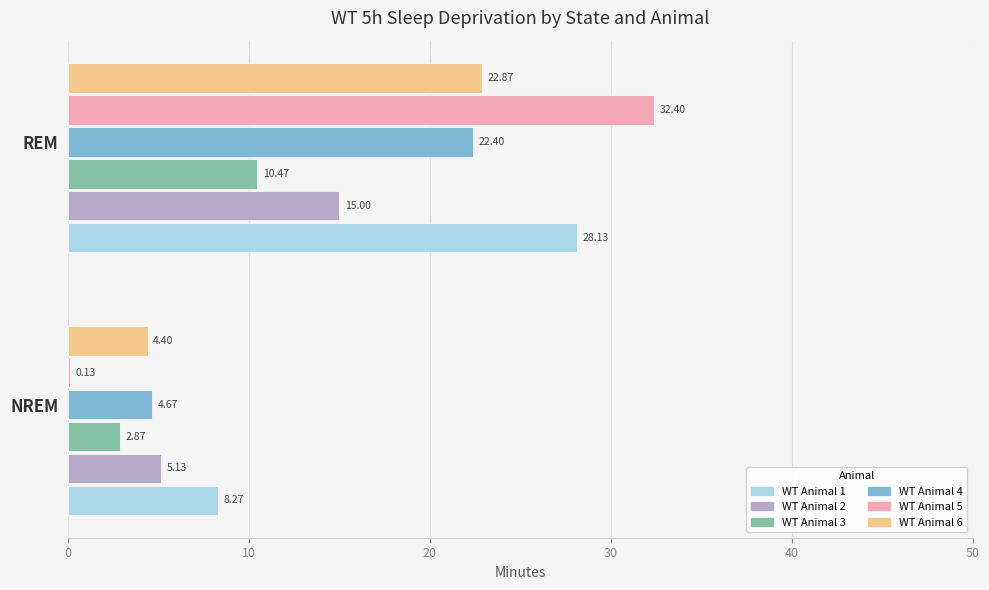

Which series has the largest total across all categories?

WT Animal 1